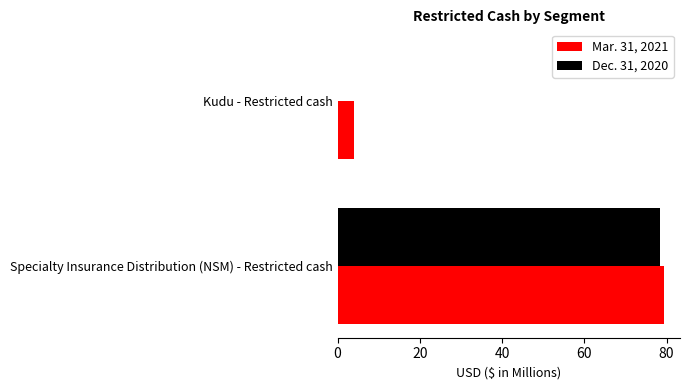

What is the sum of all Mar. 31, 2021 values?

83.2